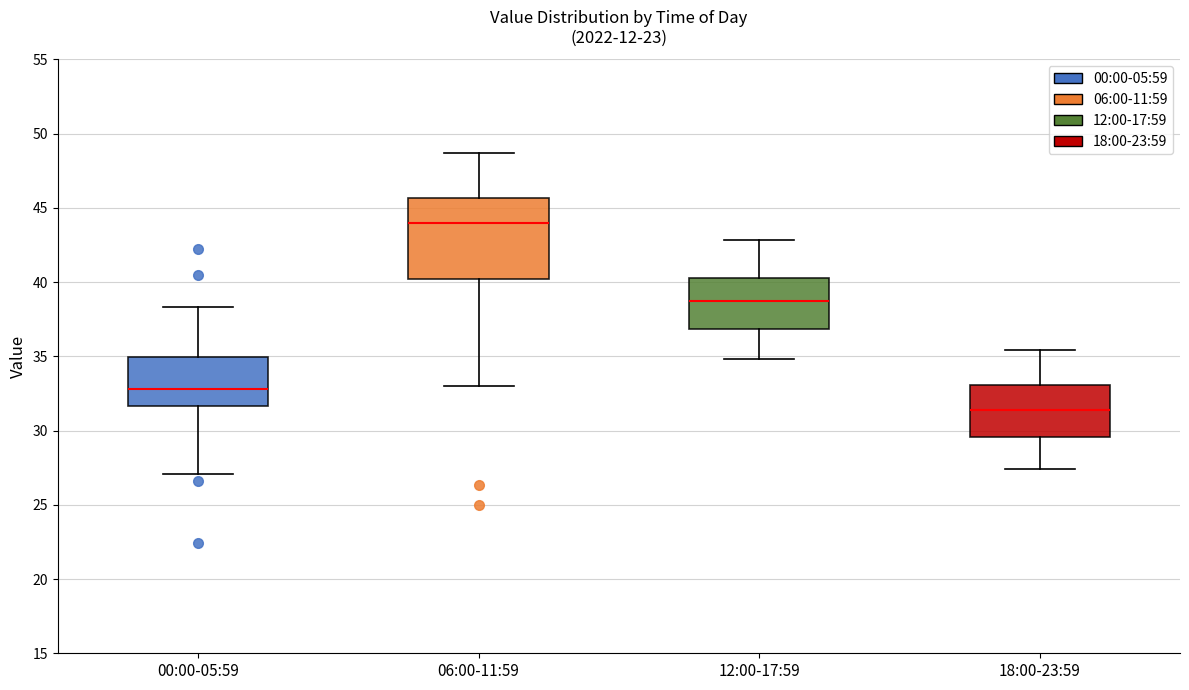

Where is the upper edge of the box for 12:00-17:59 on the y-axis? The values are not printed on the chart, so give them approximately, as read against the axis.

40.5